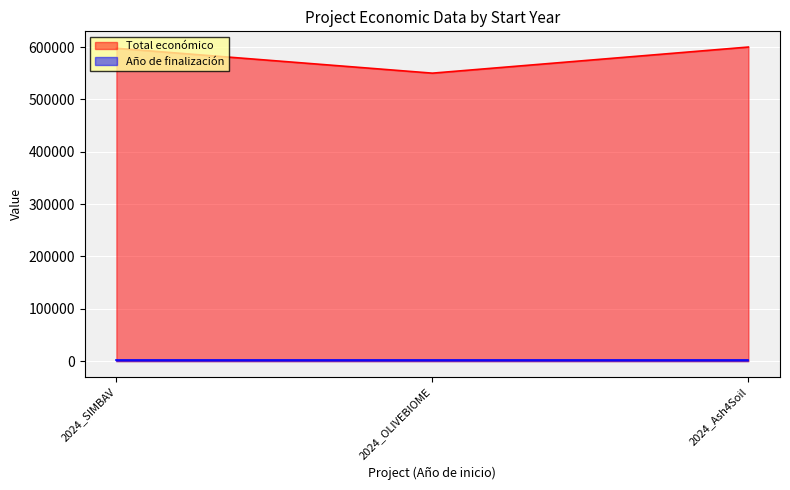

What is the minimum value shown in the chart?

2027